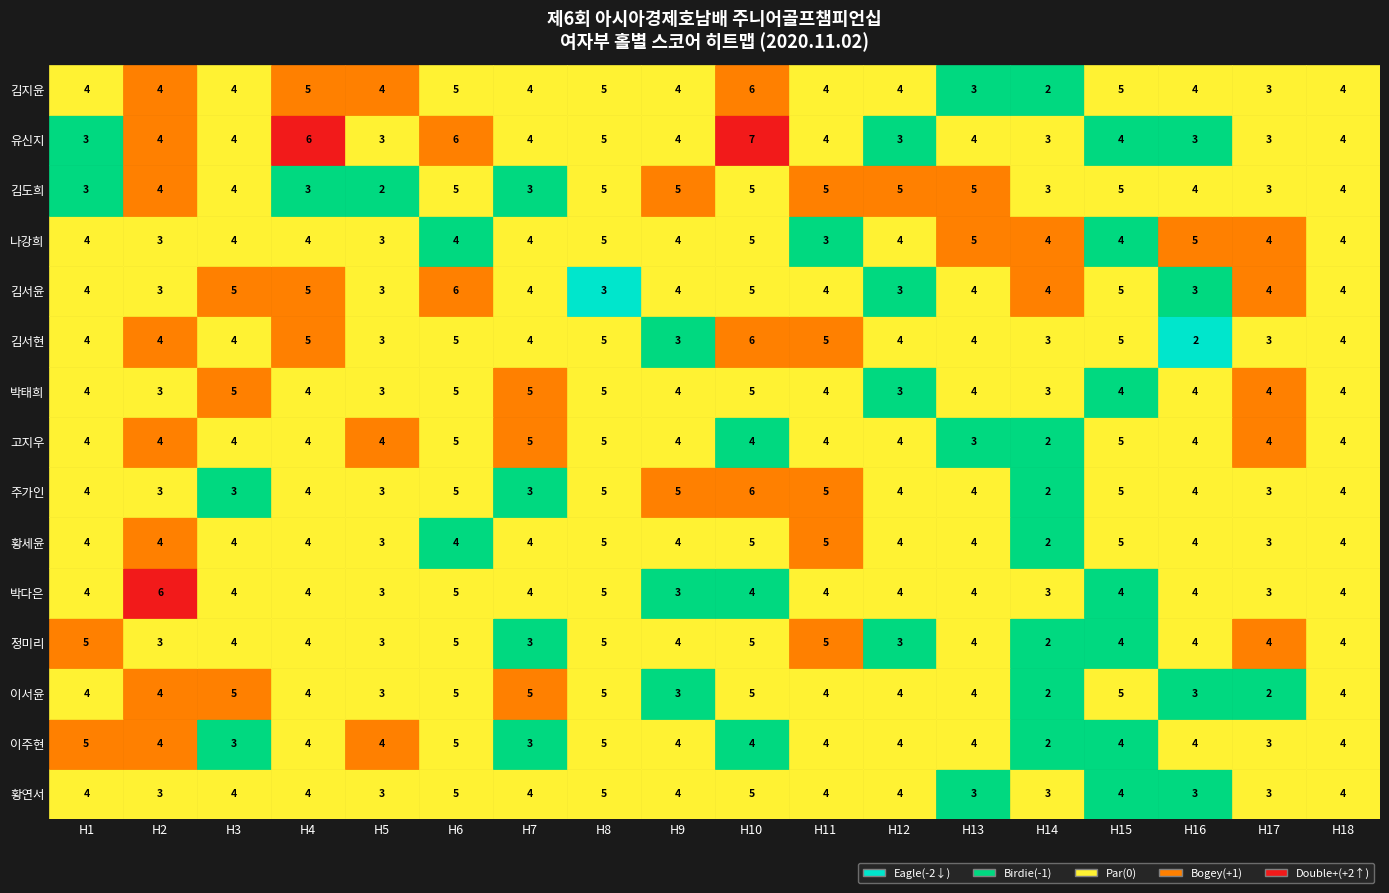

Between 1 and 5, which is larger?

5